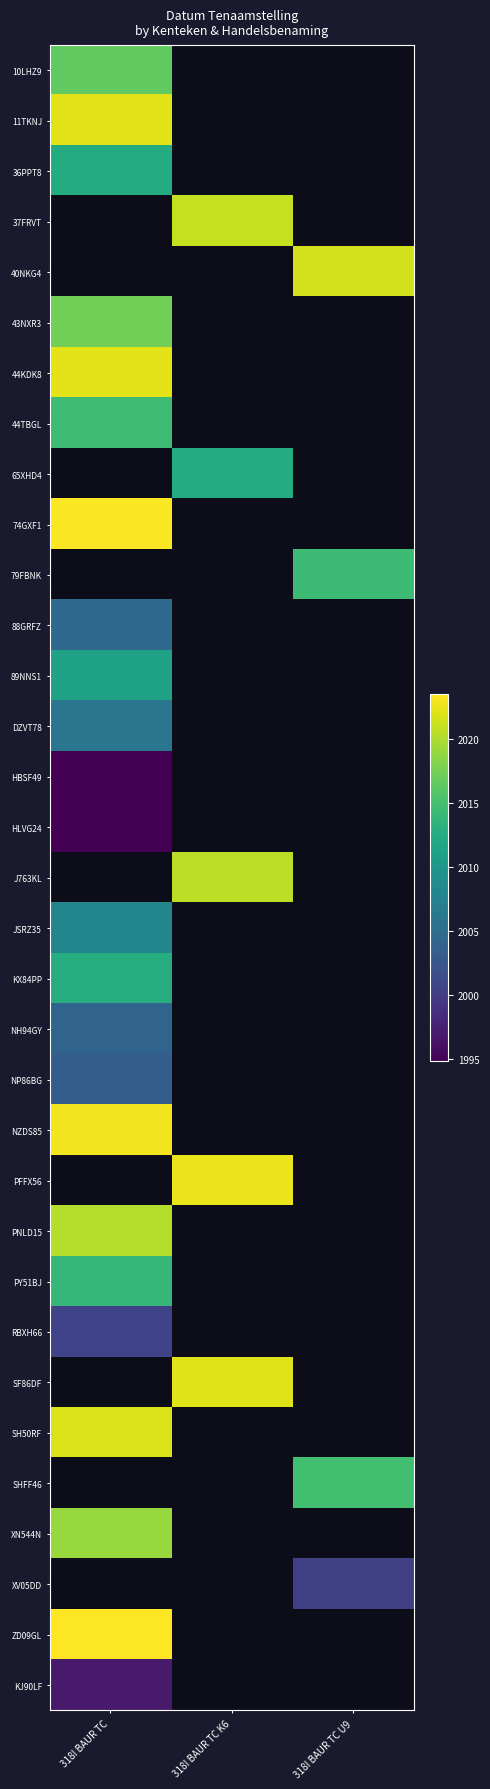

List the series in order of their peak value, lowest first.

HBSF49, NP86BG, JSRZ35, 36PPT8, KX84PP, PY51BJ, 44TBGL, 10LHZ9, 43NXR3, XN544N, PNLD15, SH50RF, 11TKNJ, 37FRVT, 40NKG4, 44KDK8, 65XHD4, HLVG24, KJ90LF, RBXH66, NH94GY, DZVT78, 89NNS1, 74GXF1, 79FBNK, 88GRFZ, J763KL, NZDS85, PFFX56, SF86DF, SHFF46, XV05DD, ZD09GL